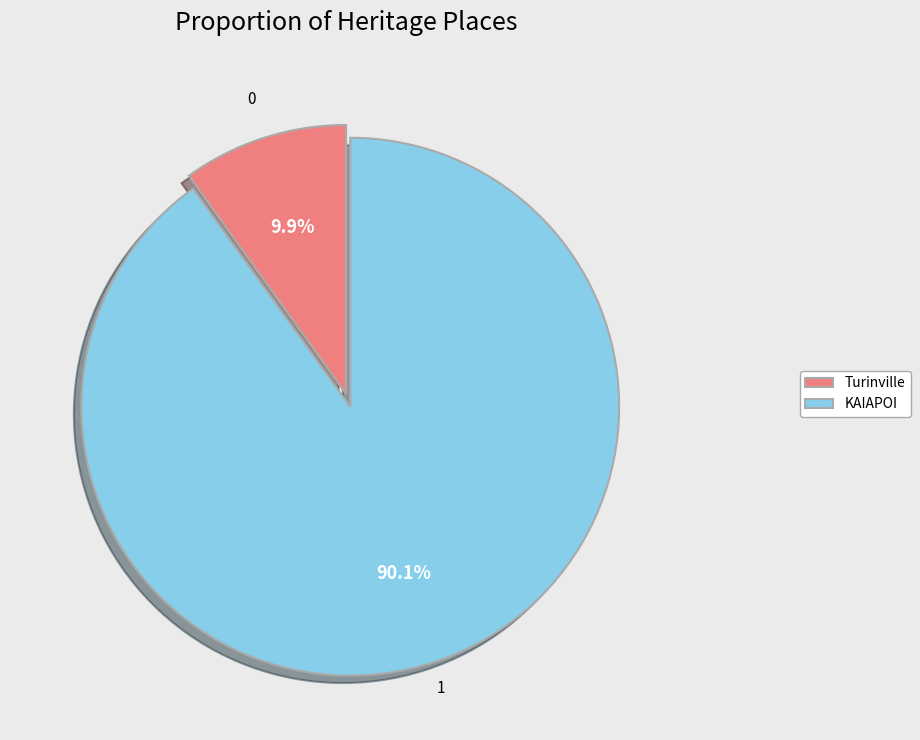

To the nearest percent, what percentage of the pie is Turinville?

10%